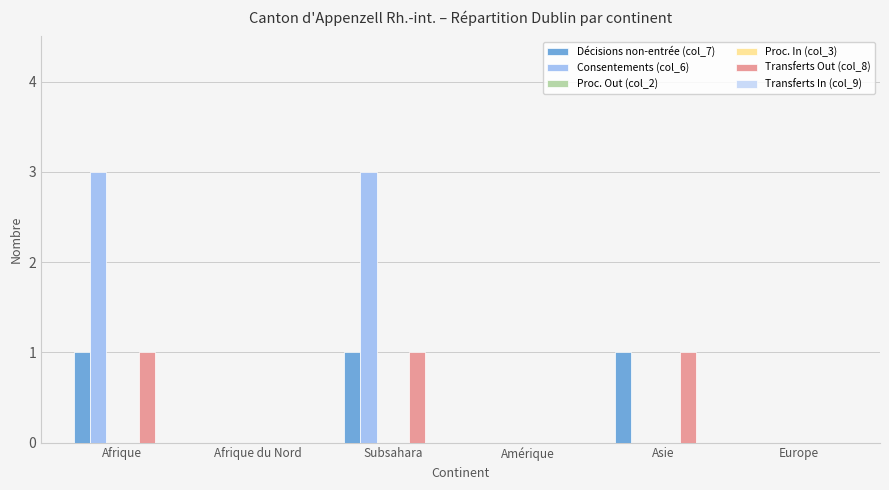

Between Afrique du Nord and Subsahara, which series saw the biggest shift?

Consentements (col_6)